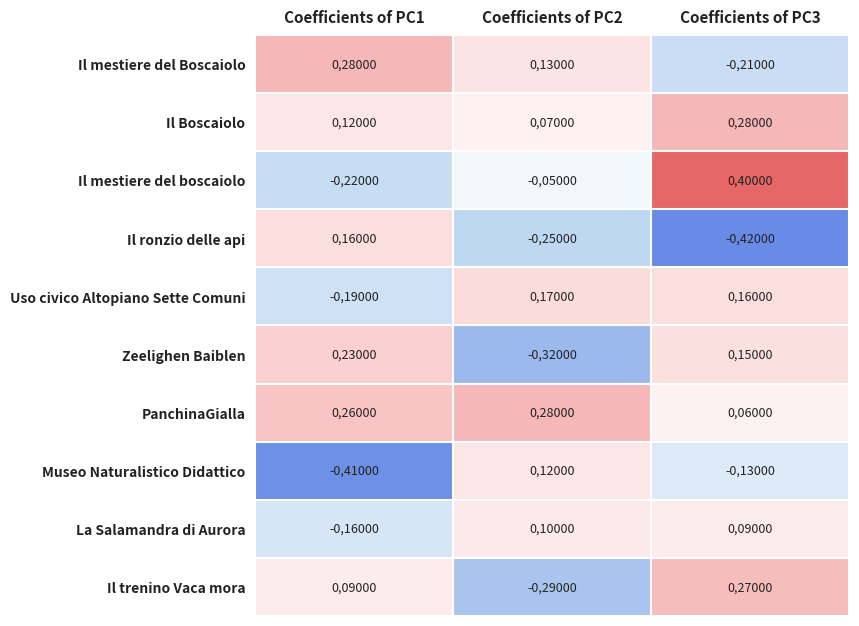

Count the Il mestiere del boscaiolo values in the range -22000 to 40000.

3